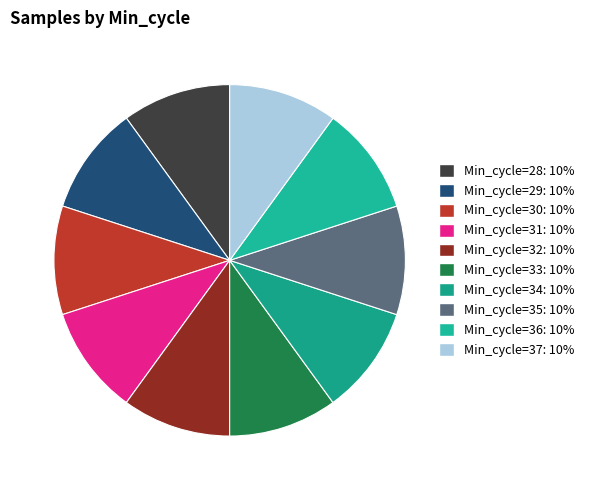

Is there any slice that represents more than half of the pie?

No